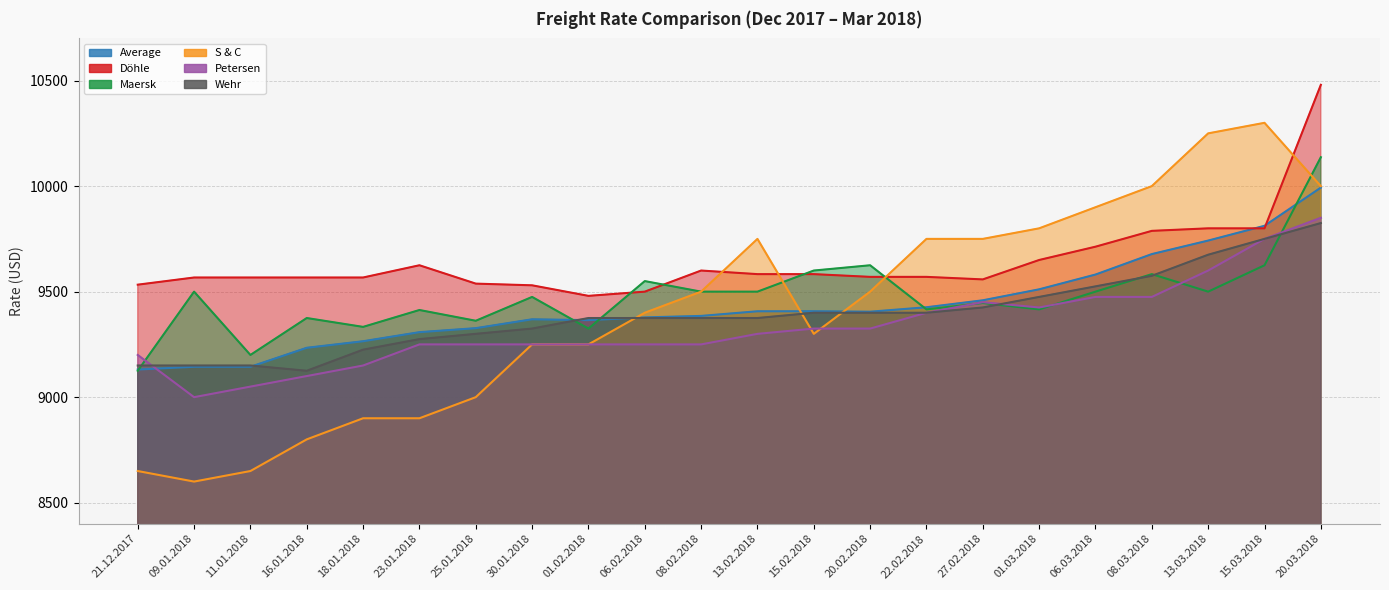

Which series has the largest range (max minus min)?

S & C